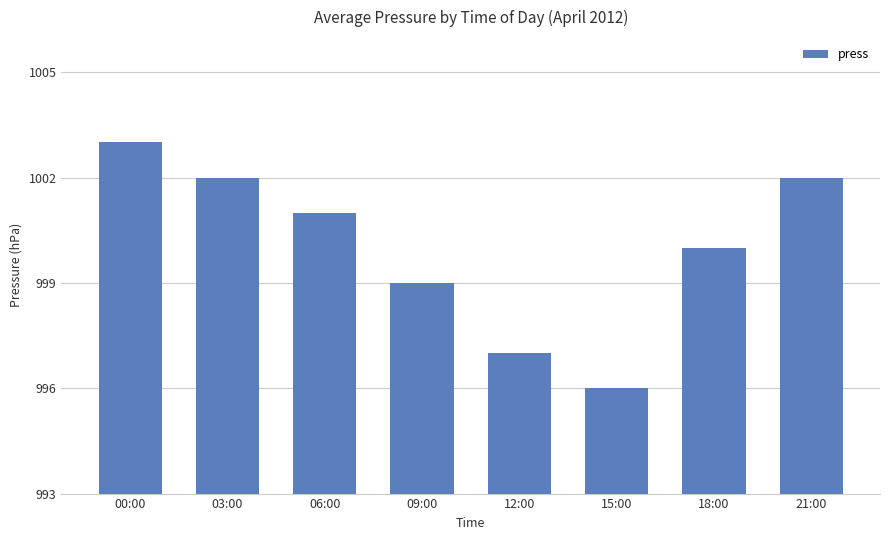

What is the difference between the values at 15:00 and 18:00?

4